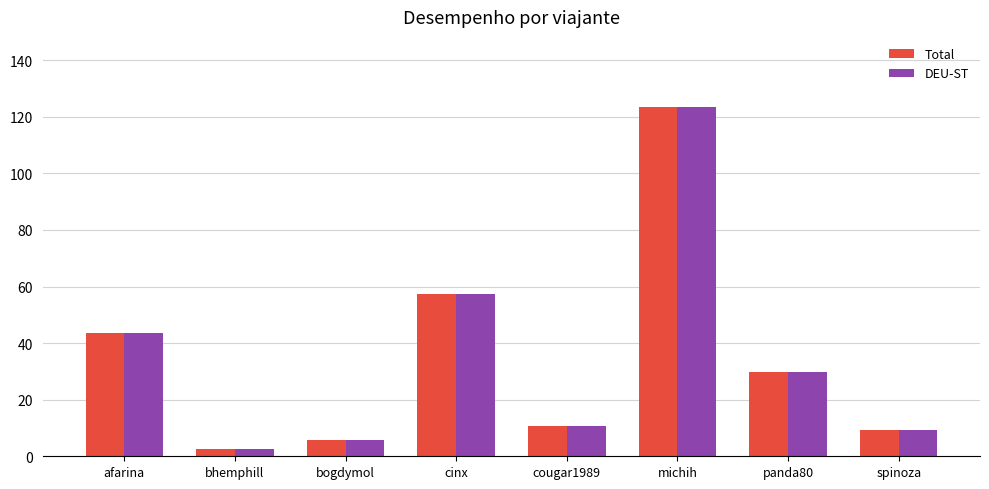

What is the total value across all series at spinoza?

18.4